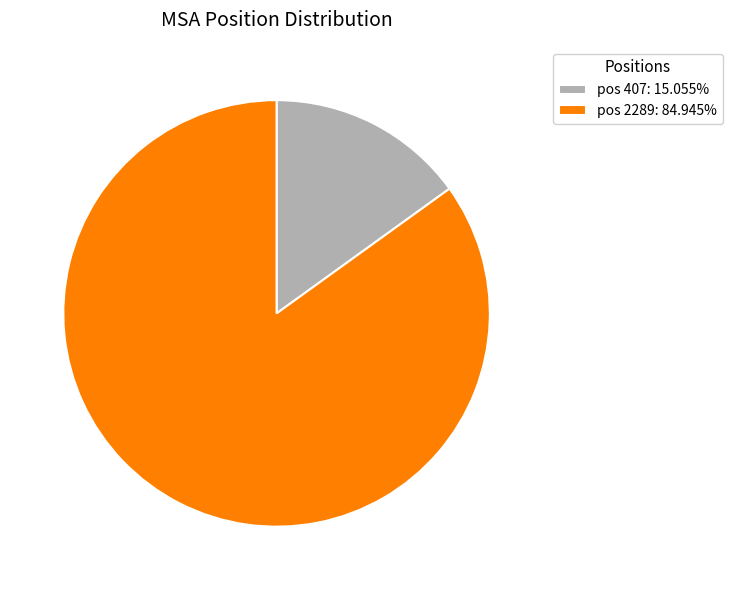

What is the ratio of the value at pos 2289: 84.945% to the value at pos 407: 15.055%?

5.6